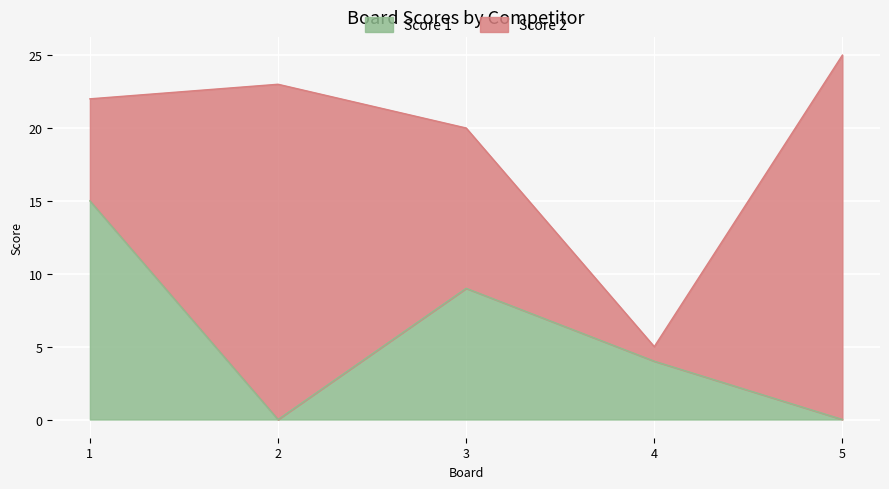

At which label is the value closest to 7?

3